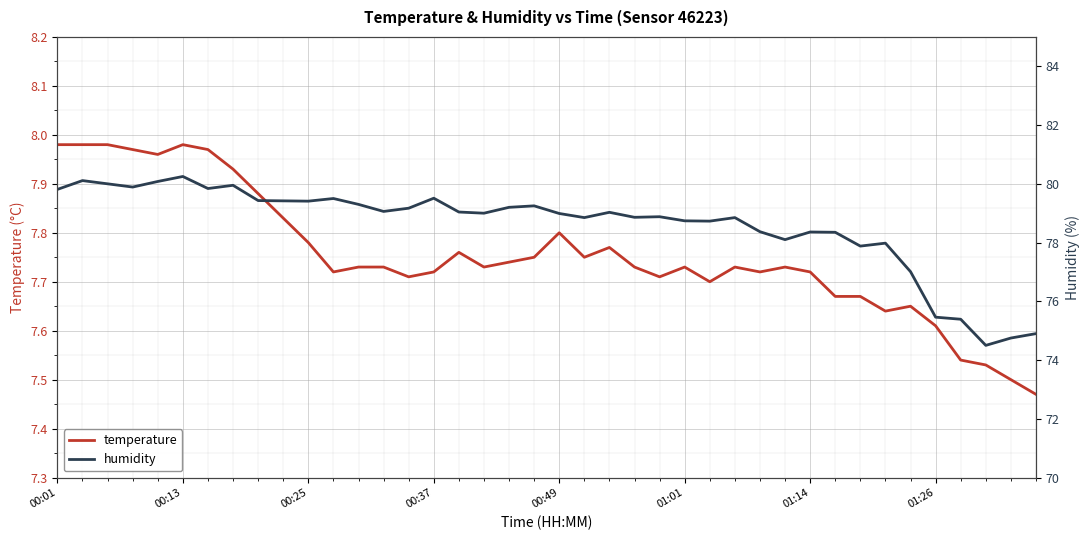

What is the value of the temperature point at the 38th from the left?

7.5